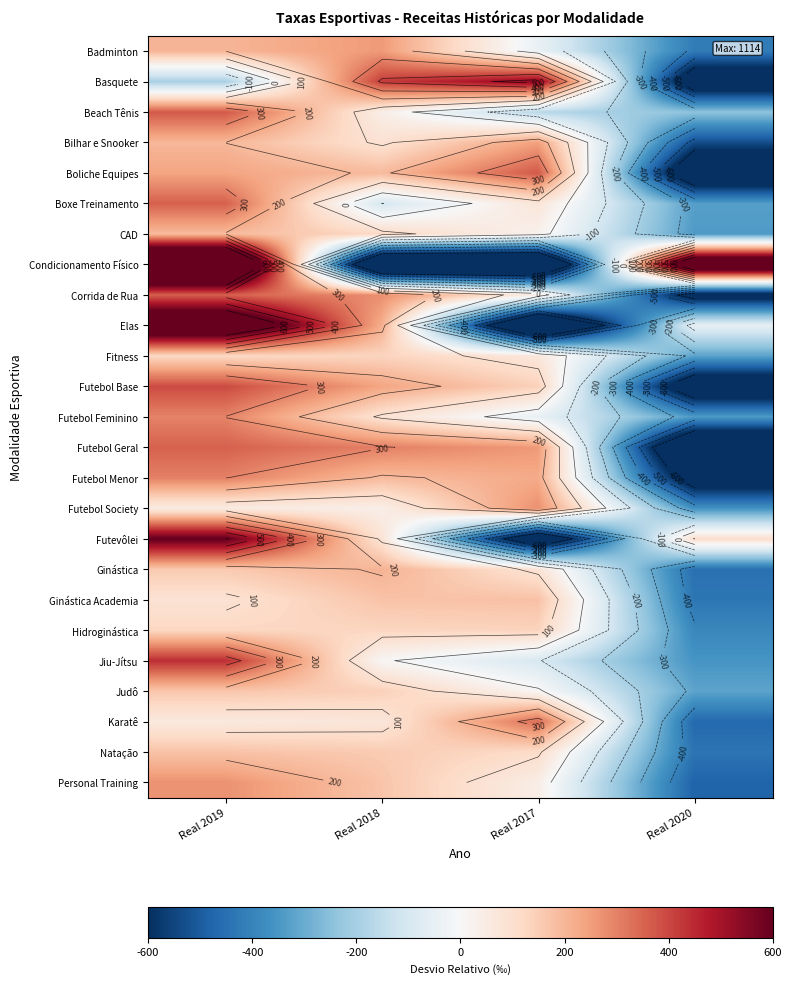

Is it true that Beach Tênis equals -258.6 at Real 2017?

False